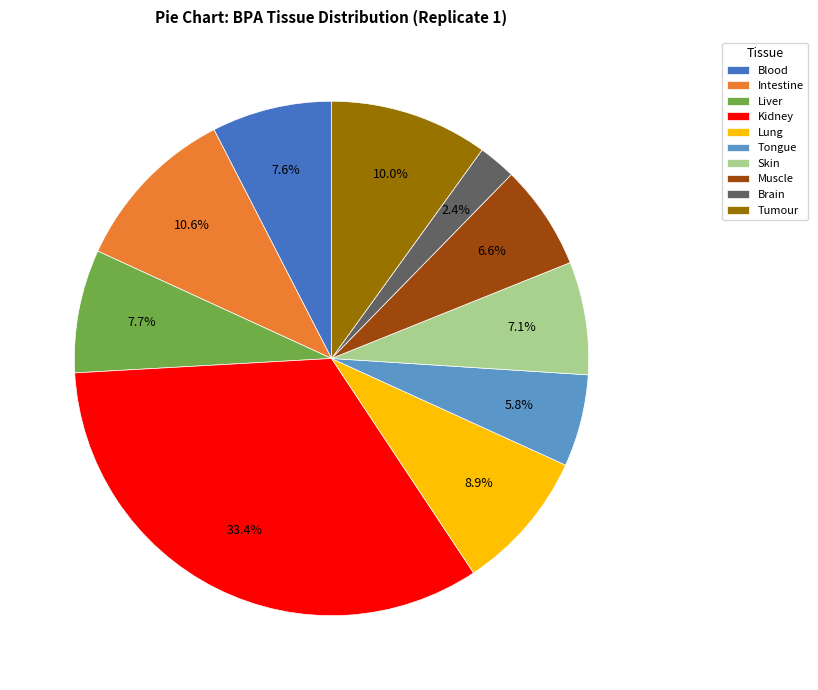

Between Liver and Muscle, which is larger?

Liver